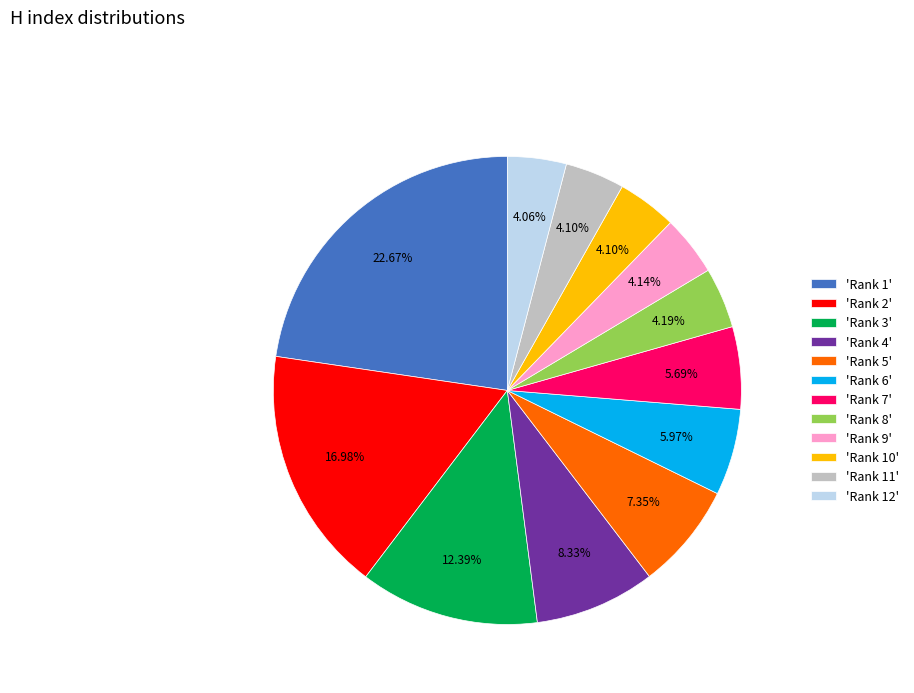

Is there a majority slice in this chart?

No